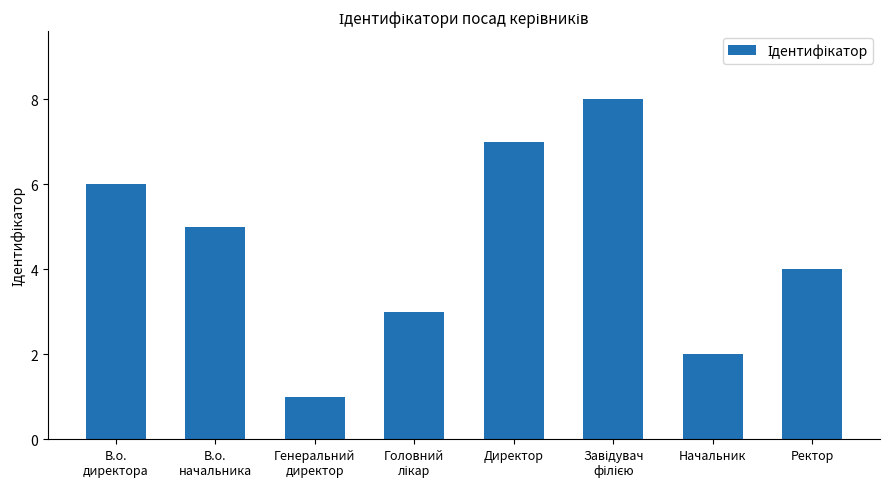

What is the value of the 7th bar from the left?

2